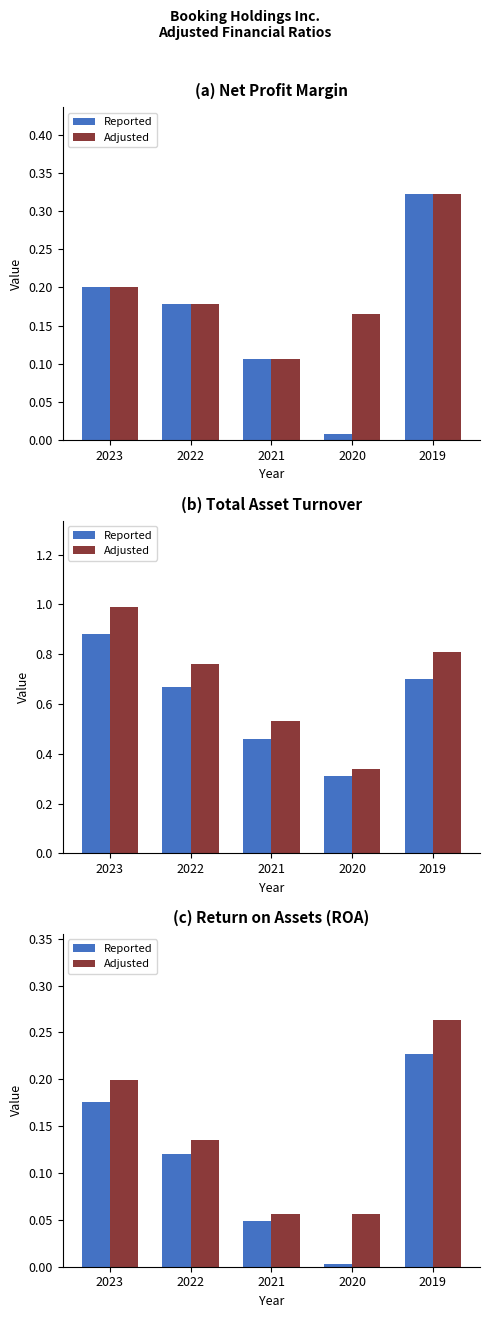

What is the sum of the Adjusted values at 2020 and 2021?

0.1